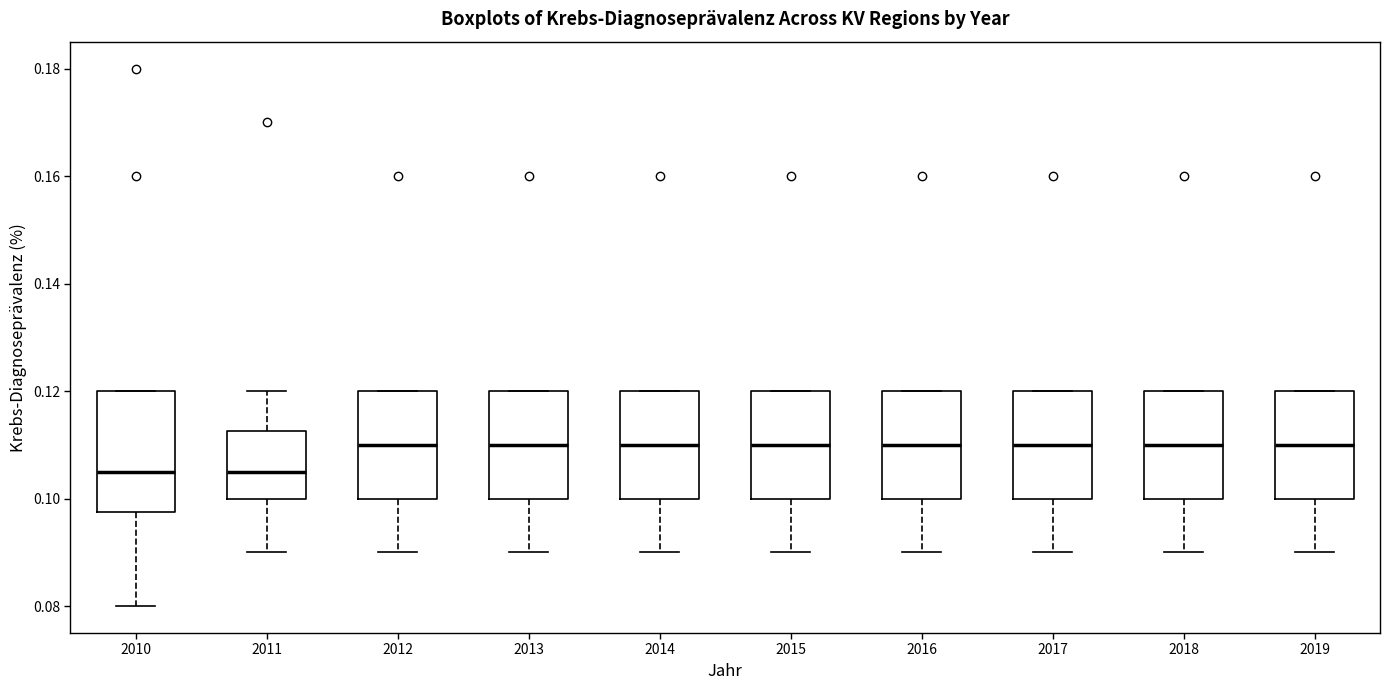

Where does the upper whisker of the box at x = 2011 end on the y-axis? The values are not printed on the chart, so give them approximately, as read against the axis.

0.120